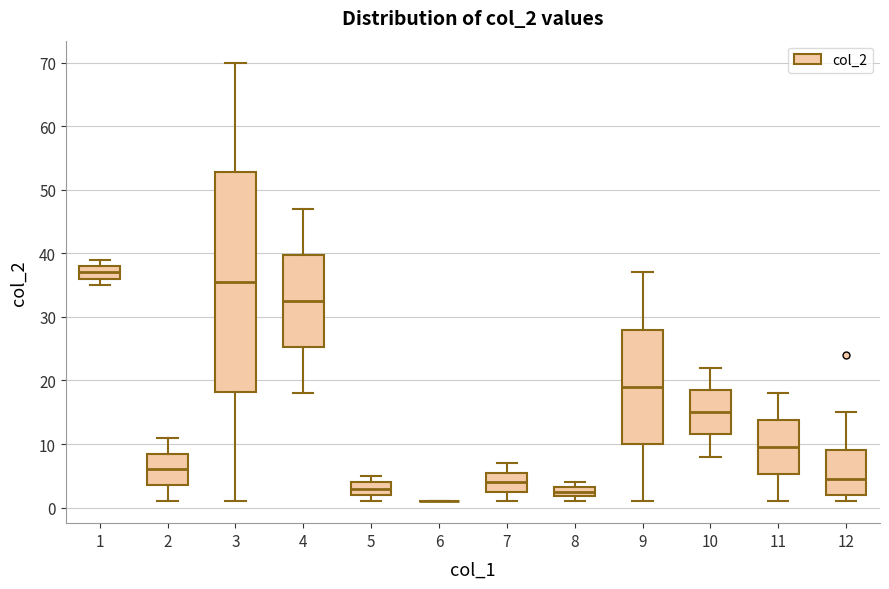

Reading left to right, read every box against the y-axis: the position of its median line, the range the box covers, and the ends of its whiskers. The values are not printed on the chart, so give them approximately, as read against the axis.

1: median 37, box 36 to 38, whiskers 35 to 39
2: median 6, box 4 to 9, whiskers 1 to 11
3: median 36, box 18 to 53, whiskers 1 to 70
4: median 33, box 25 to 40, whiskers 18 to 47
5: median 3, box 2 to 4, whiskers 1 to 5
6: box collapsed to a line at 1, whiskers 1 to 1
7: median 4, box 3 to 6, whiskers 1 to 7
8: median 3 (inside the box), box 2 to 3, whiskers 1 to 4
9: median 19, box 10 to 28, whiskers 1 to 37
10: median 15, box 12 to 19, whiskers 8 to 22
11: median 10, box 5 to 14, whiskers 1 to 18
12: median 5, box 2 to 9, whiskers 1 to 15